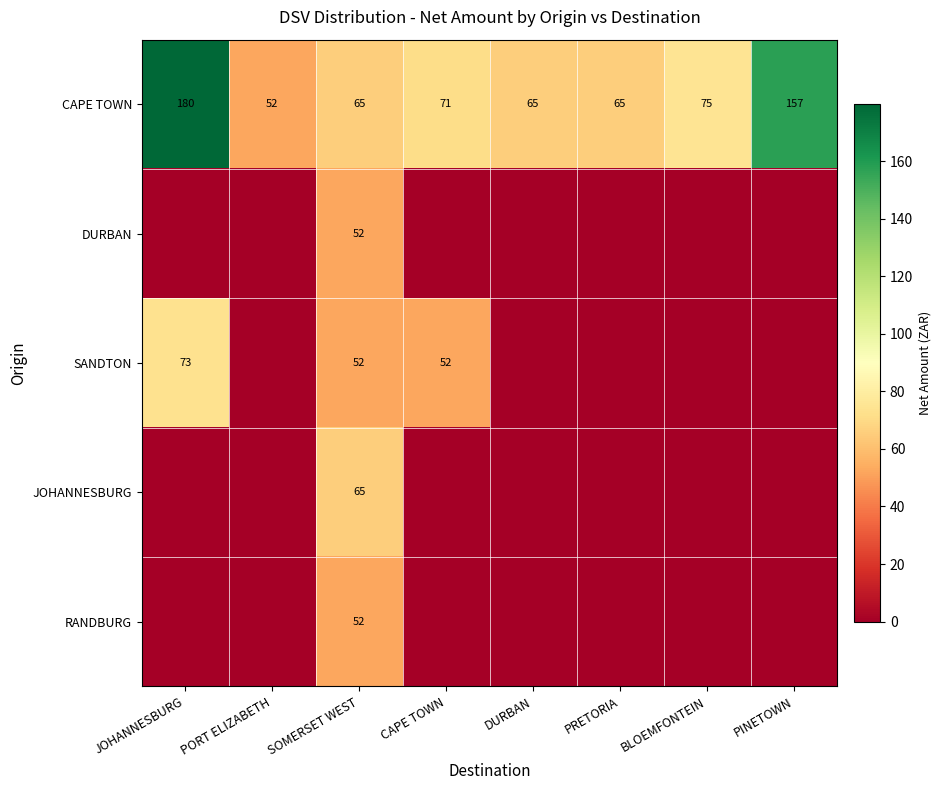

At which label does CAPE TOWN reach its minimum?

PORT ELIZABETH